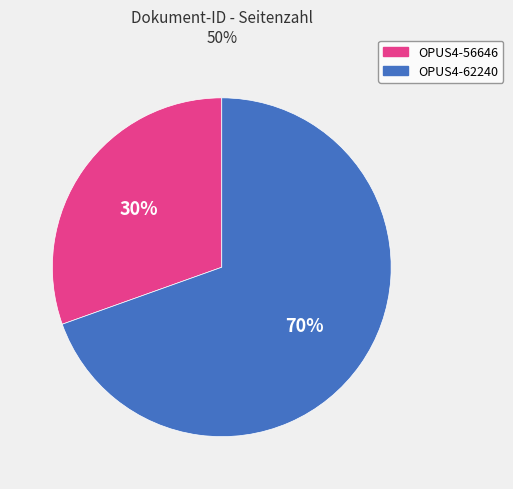

How many segments does this pie chart have?

2